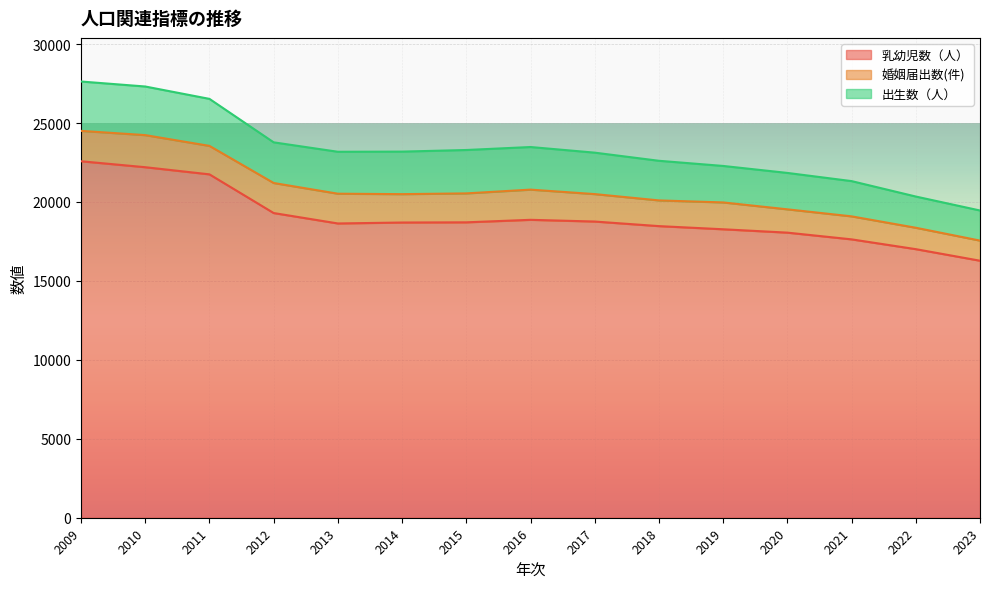

What is the difference between the maximum and second lowest values in the 出生数（人） series?

1149